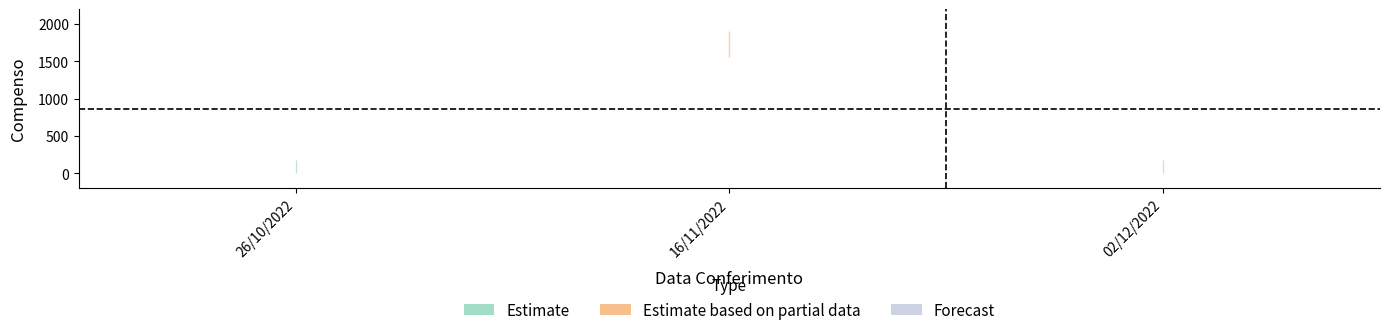

Which category has the highest value across all series?

16/11/2022